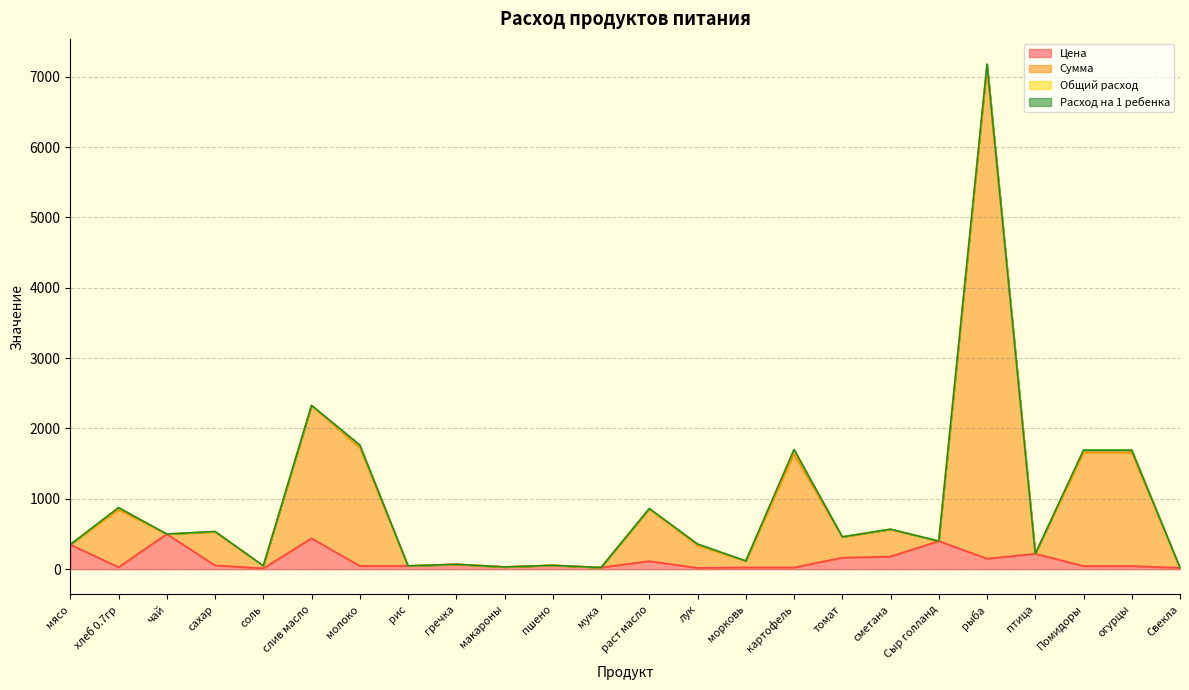

At which category is the sum across all series the highest?

рыба